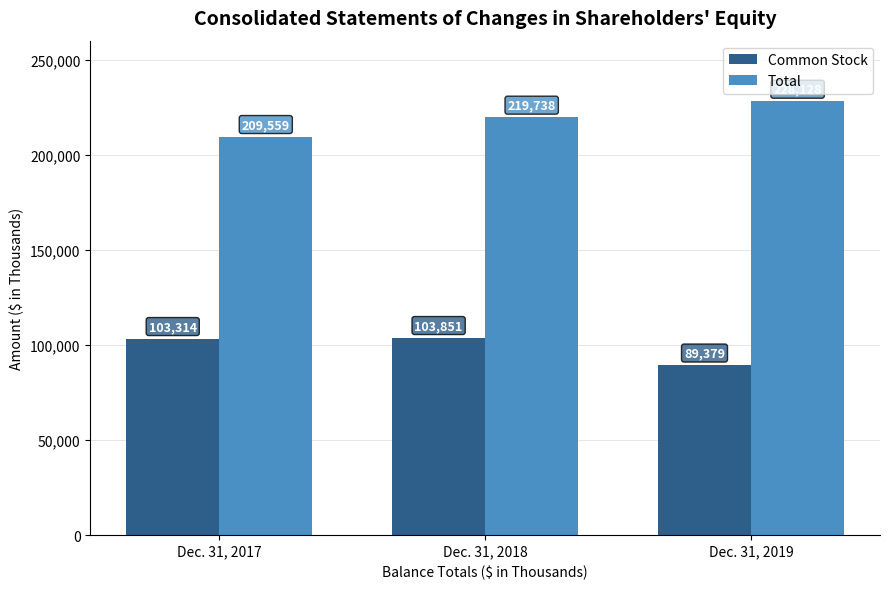

What is the maximum value for Common Stock?

103851